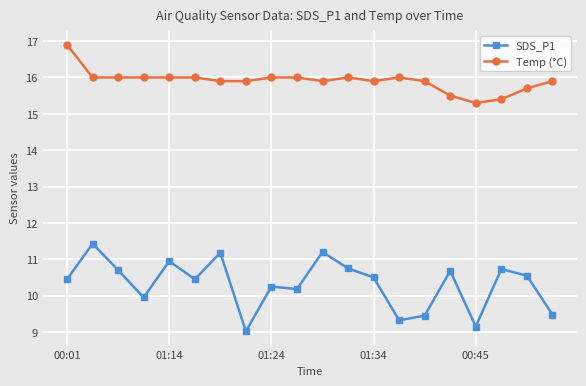

True or false: SDS_P1 and Temp (°C) cross at least once.

False